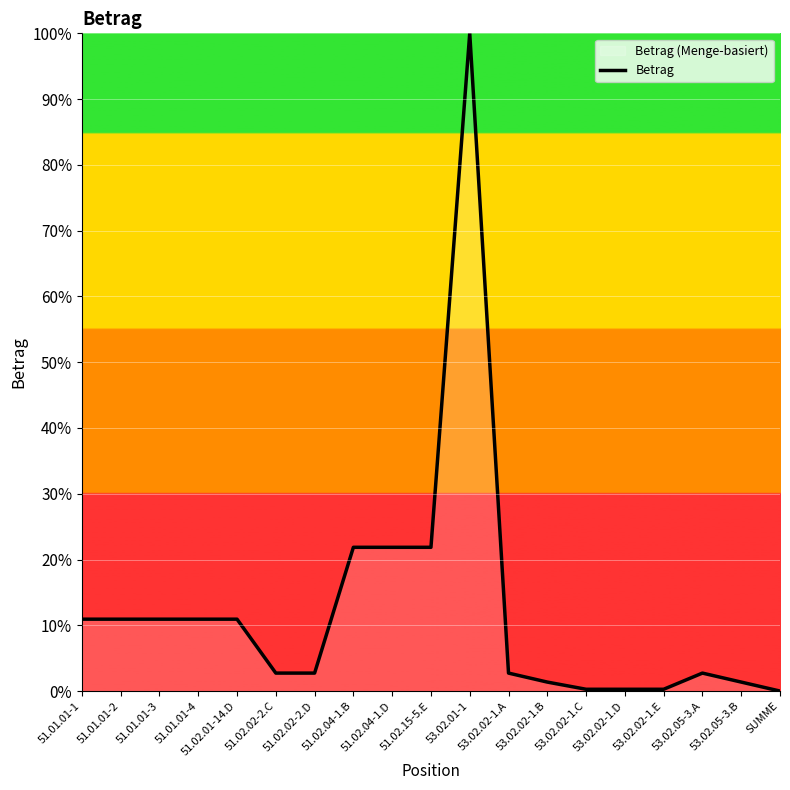

How many positive values are there?

18